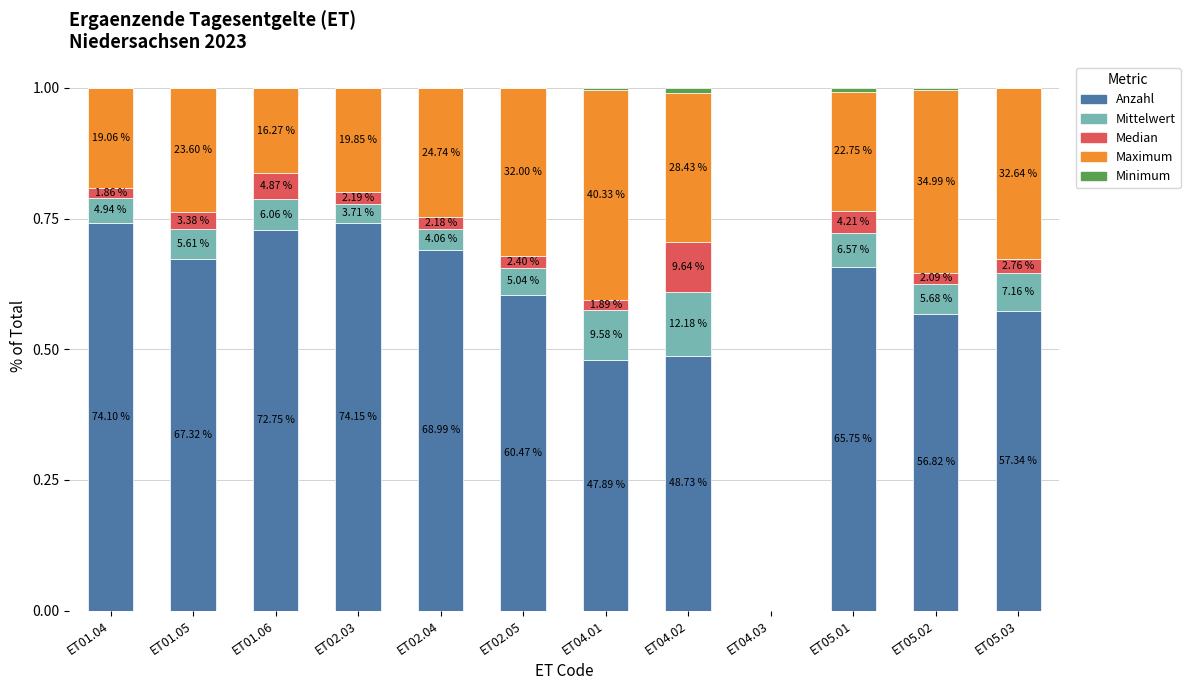

Are the bars horizontal?

No